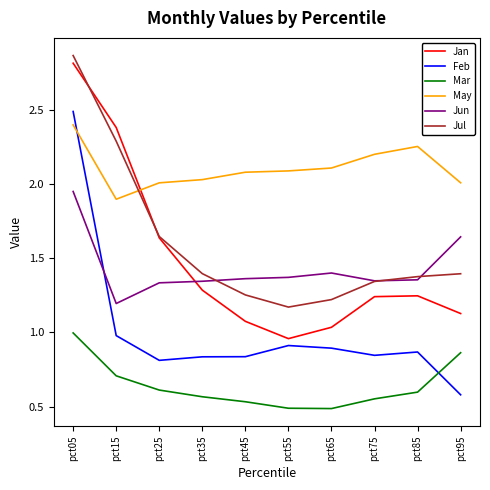

True or false: Mar has a value of 0.8 at pct35.

False